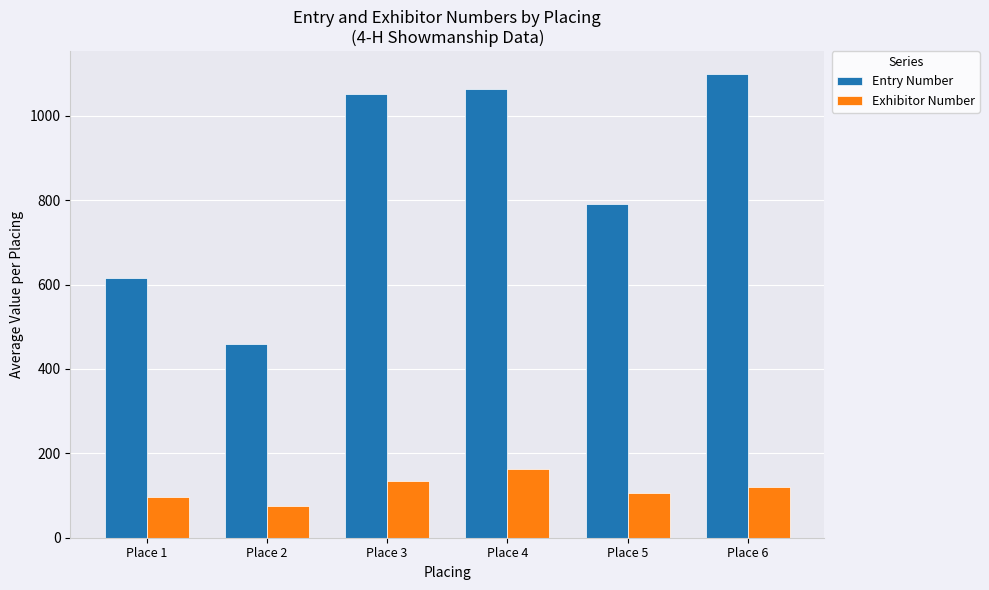

Which series has the largest range (max minus min)?

Entry Number